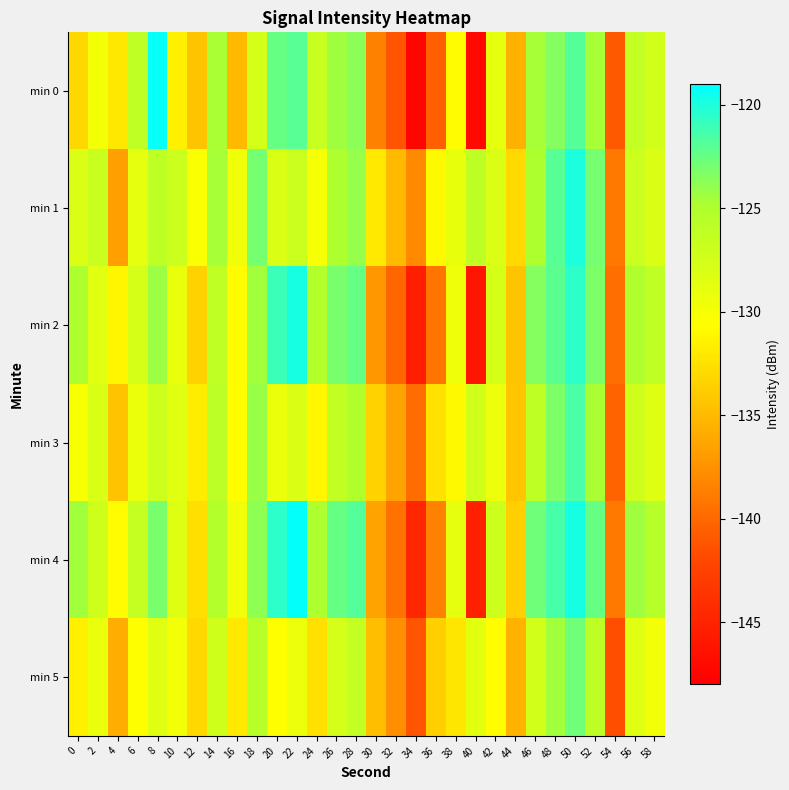

Reading left to right, extract all data points from this chart.

min 0: 0=-133.1	2=-129.8	4=-132.1	6=-126.2	8=-119.3	10=-131.5	12=-134.3	14=-124.7	16=-135.1	18=-127.6	20=-122.5	22=-122.0	24=-126.6	26=-124.3	28=-123.7	30=-138.5	32=-141.1	34=-147.5	36=-140.6	38=-130.8	40=-147.1	42=-128.9	44=-135.6	46=-124.7	48=-123.4	50=-121.9	52=-124.6	54=-141.0	56=-126.4	58=-127.5
min 1: 0=-128.0	2=-126.7	4=-136.8	6=-128.8	8=-126.1	10=-127.0	12=-130.2	14=-124.6	16=-129.6	18=-123.1	20=-128.0	22=-127.0	24=-130.0	26=-125.0	28=-124.0	30=-132.0	32=-135.0	34=-138.0	36=-131.0	38=-129.0	40=-126.0	42=-128.0	44=-133.0	46=-125.0	48=-122.0	50=-120.0	52=-123.0	54=-139.0	56=-127.0	58=-128.0
min 2: 0=-125.0	2=-128.5	4=-131.2	6=-127.8	8=-124.3	10=-129.1	12=-133.5	14=-126.2	16=-130.8	18=-124.5	20=-121.0	22=-119.8	24=-125.3	26=-123.1	28=-122.5	30=-137.2	32=-140.1	34=-145.3	36=-139.2	38=-129.5	40=-146.0	42=-127.8	44=-134.4	46=-123.5	48=-122.1	50=-120.5	52=-123.2	54=-139.7	56=-125.1	58=-126.2
min 3: 0=-130.2	2=-127.9	4=-134.5	6=-129.3	8=-127.1	10=-128.5	12=-131.8	14=-125.9	16=-130.7	18=-124.2	20=-129.3	22=-128.1	24=-131.2	26=-126.3	28=-125.1	30=-133.4	32=-136.5	34=-139.8	36=-132.4	38=-130.9	40=-127.3	42=-129.4	44=-134.2	46=-126.1	48=-123.2	50=-121.5	52=-124.7	54=-140.3	56=-127.2	58=-128.4
min 4: 0=-124.5	2=-127.2	4=-130.8	6=-126.5	8=-123.1	10=-128.4	12=-132.7	14=-125.3	16=-129.6	18=-123.8	20=-120.5	22=-119.2	24=-124.8	26=-122.4	28=-121.9	30=-136.5	32=-139.4	34=-144.7	36=-138.5	38=-128.8	40=-145.2	42=-127.1	44=-133.7	46=-122.8	48=-121.4	50=-119.8	52=-122.5	54=-139.0	56=-124.4	58=-125.5
min 5: 0=-131.5	2=-129.1	4=-135.8	6=-130.6	8=-128.3	10=-129.8	12=-133.1	14=-127.2	16=-132.0	18=-125.5	20=-130.6	22=-129.4	24=-132.5	26=-127.6	28=-126.4	30=-134.7	32=-137.8	34=-141.1	36=-133.7	38=-132.2	40=-128.6	42=-130.7	44=-135.5	46=-127.4	48=-124.5	50=-122.8	52=-126.0	54=-141.6	56=-128.5	58=-129.7